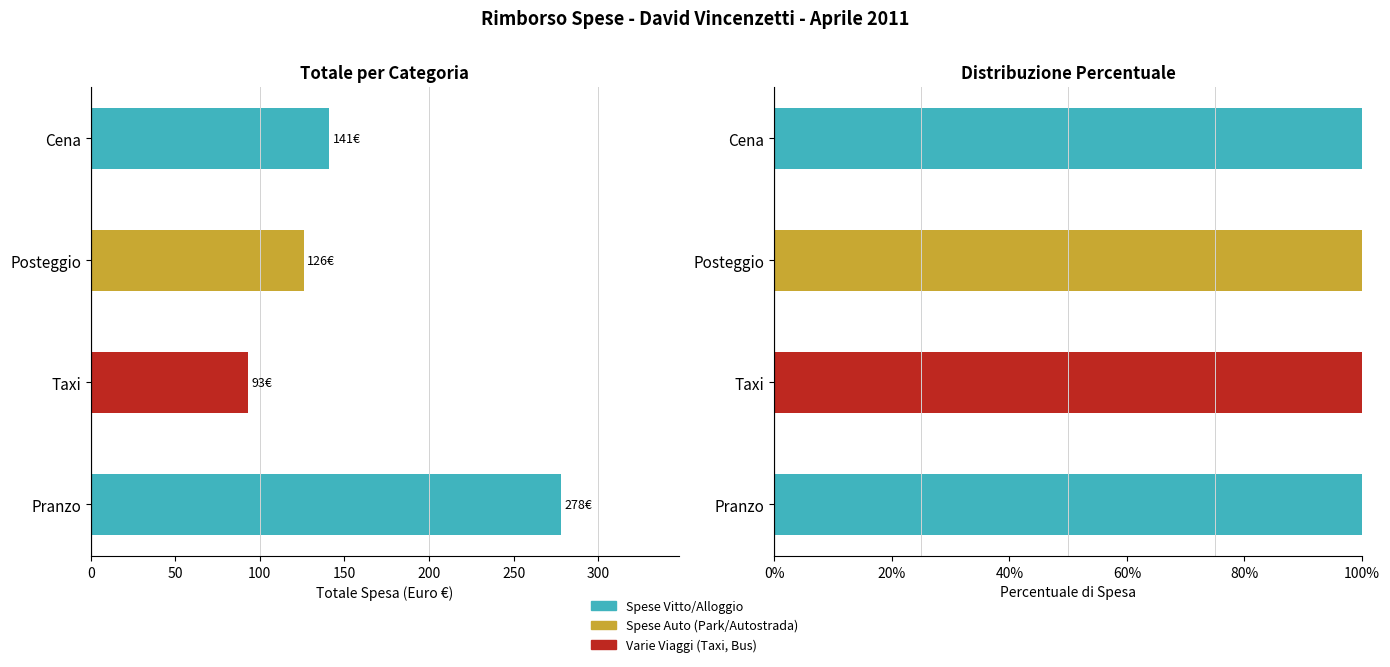

True or false: Varie Viaggi (Taxi, Bus) has a value of 0 at 0.

True